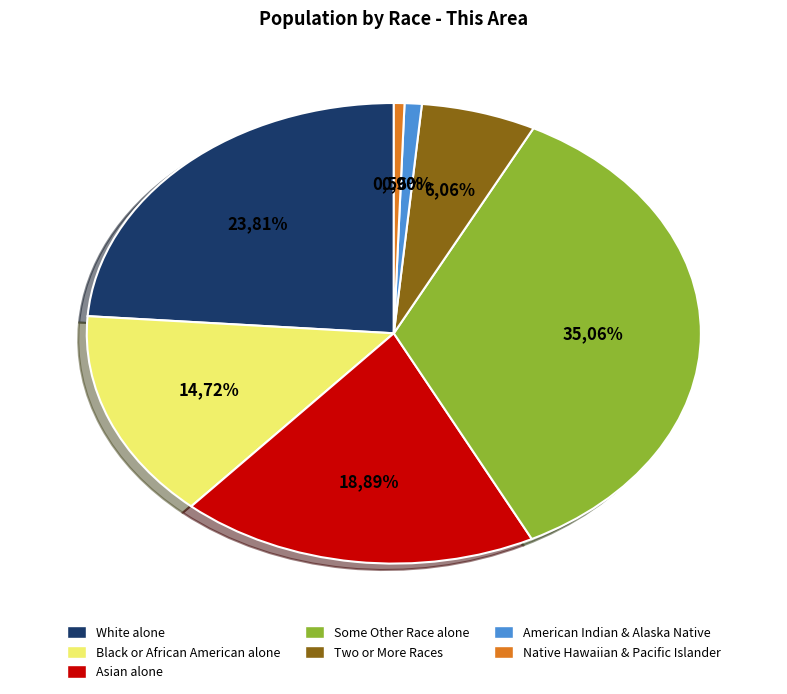

Rank the categories by value from highest to lowest.

Some Other Race alone, White alone, Asian alone, Black or African American alone, Two or More Races, American Indian and Alaska Native, Native Hawaiian and Other Pacific Islander